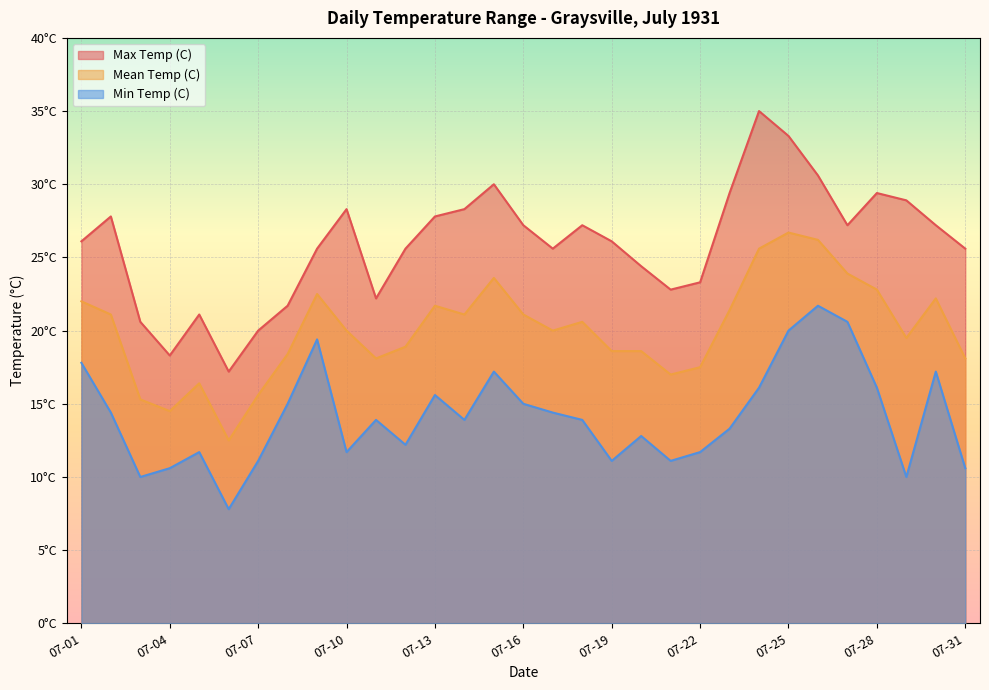

What is the maximum value shown in the chart?

35.0